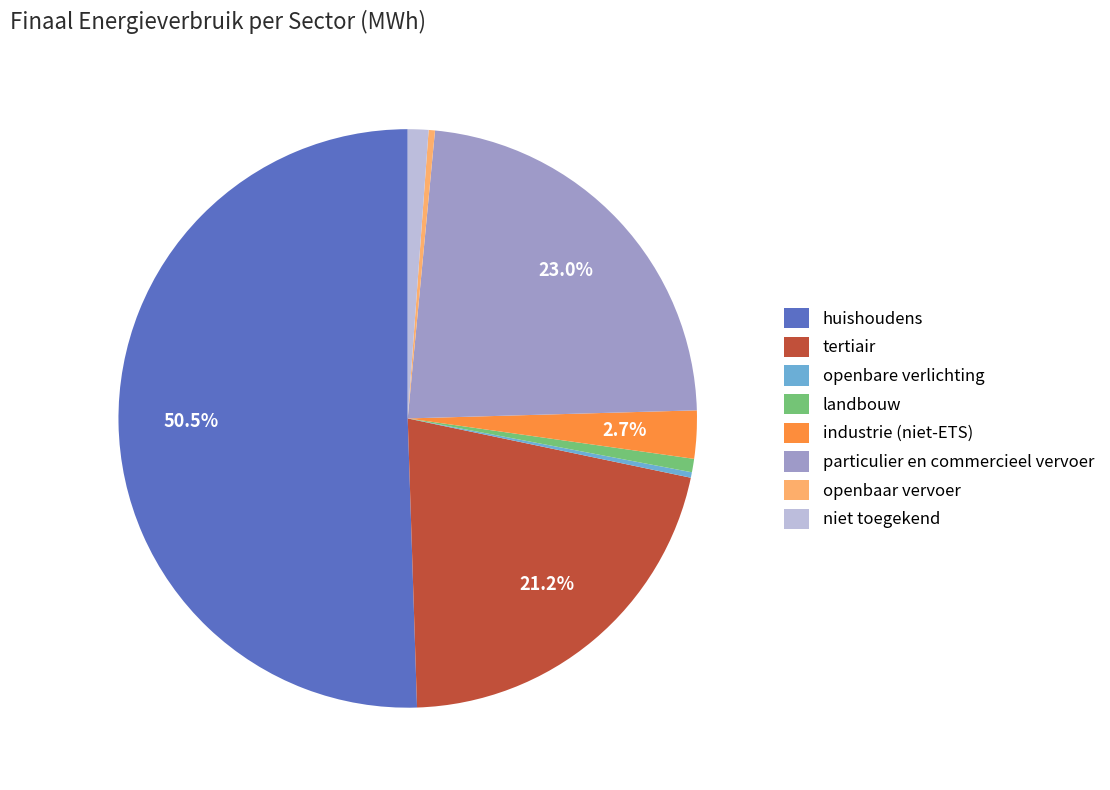

Do landbouw and openbaar vervoer together represent more than half of the pie?

No